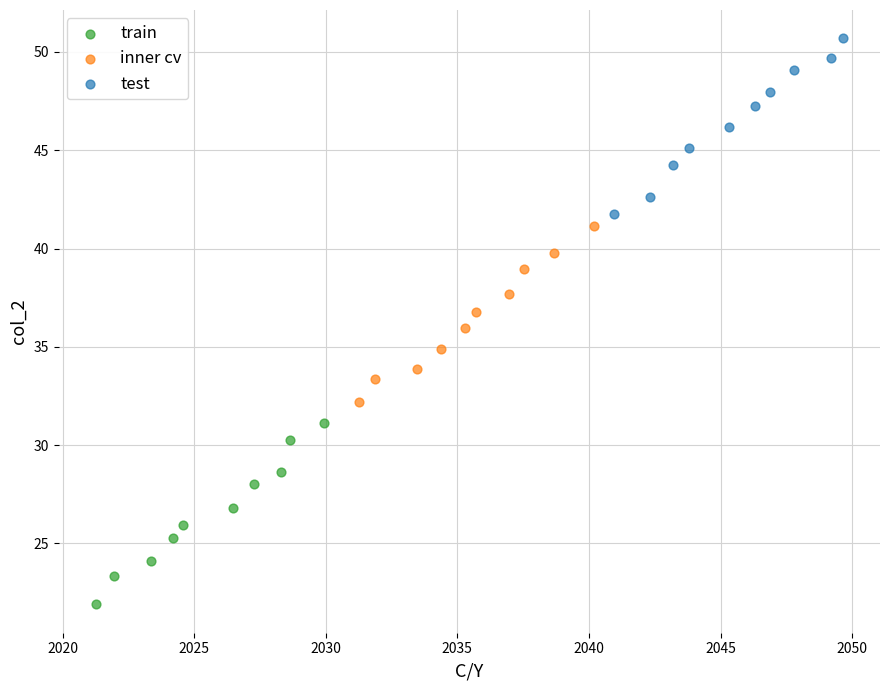

Which series reaches the minimum Y coordinate?

train